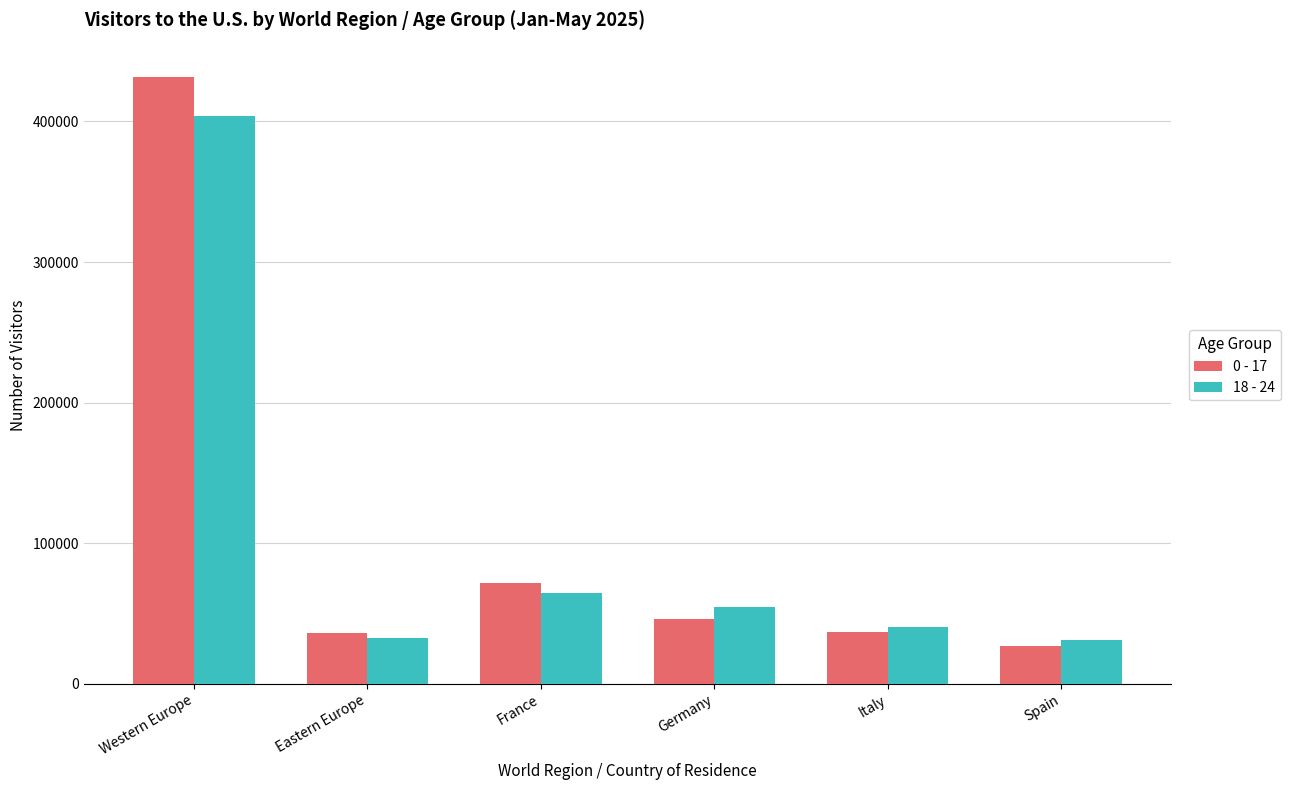

What is the spread (max minus min) of values at France?

7003